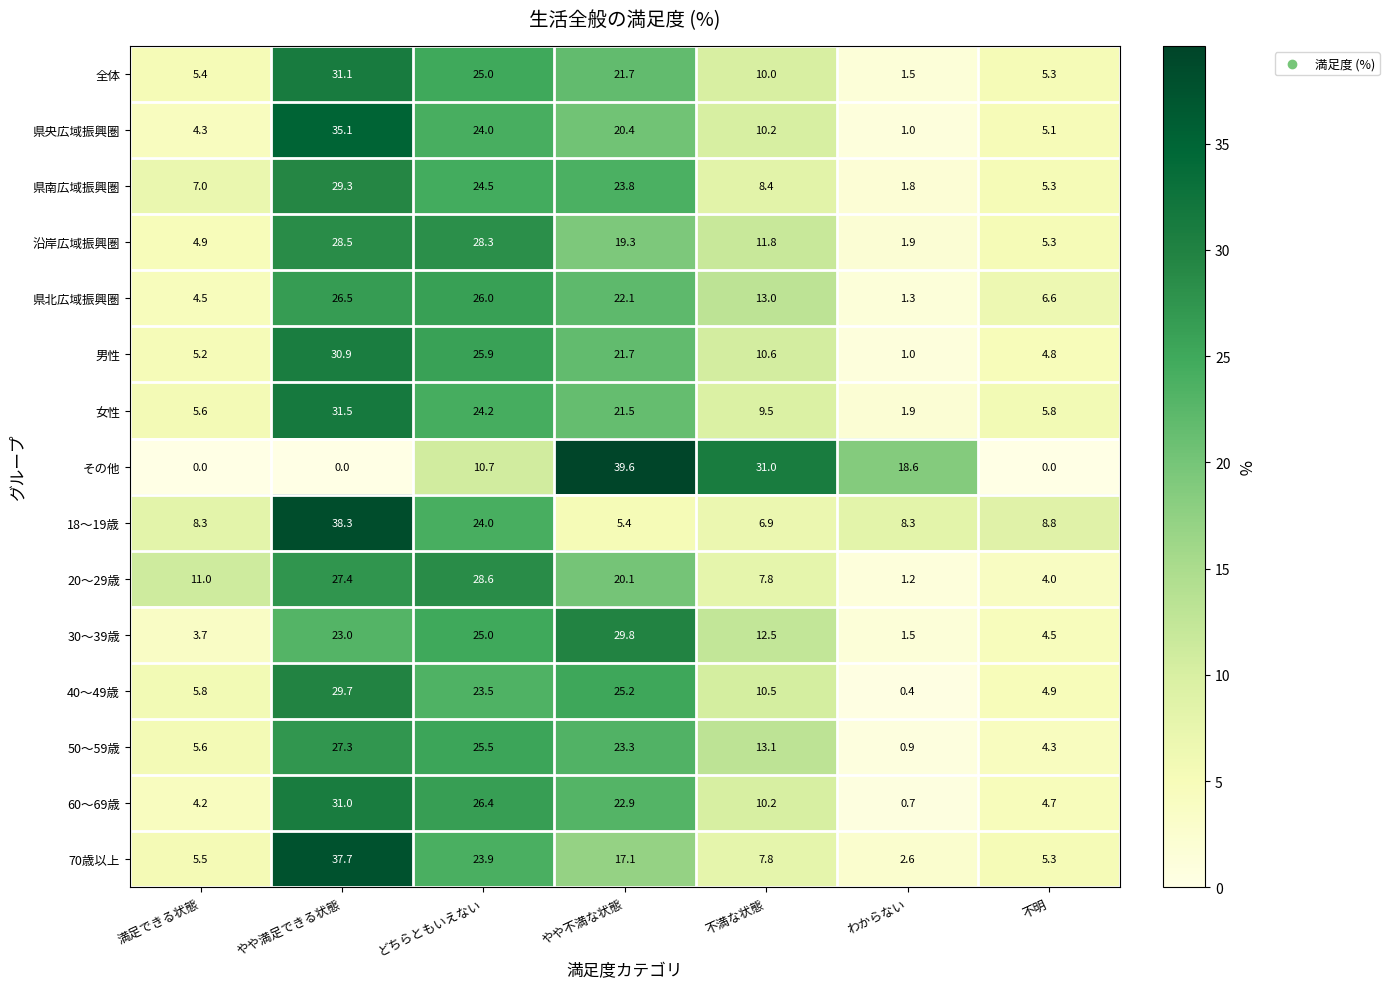

The value of 男性 at 不満な状態 is 10.6. True or false?

True